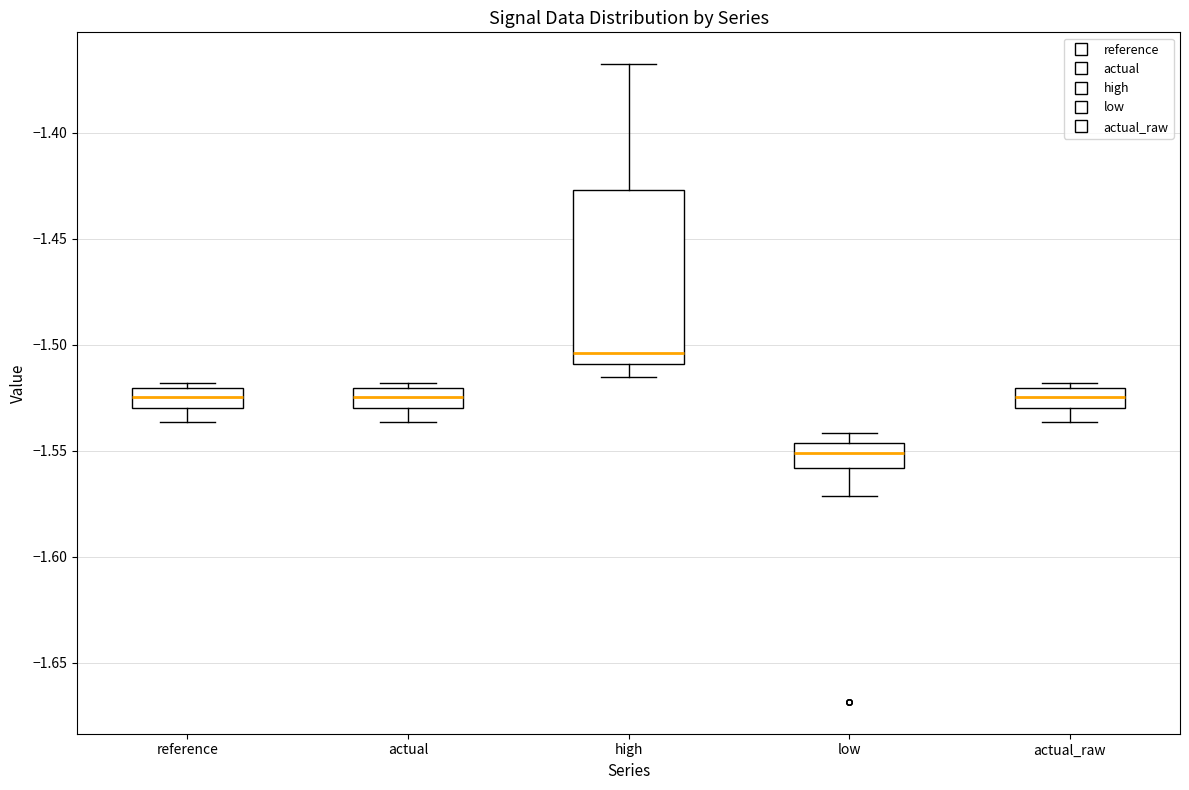

Reading left to right, transcribe this box plot: for each box, give where its median line is, the range the box spans, and where its two whiskers end, as read against the y-axis. The values are not printed on the chart, so give them approximately, as read against the axis.

reference: median -1.525, box -1.530 to -1.520, whiskers -1.535 to -1.520 (just above the box's upper edge)
actual: median -1.525, box -1.530 to -1.520, whiskers -1.535 to -1.520 (just above the box's upper edge)
high: median -1.505, box -1.510 to -1.425, whiskers -1.515 to -1.370
low: median -1.550, box -1.560 to -1.545, whiskers -1.570 to -1.540
actual_raw: median -1.525, box -1.530 to -1.520, whiskers -1.535 to -1.520 (just above the box's upper edge)